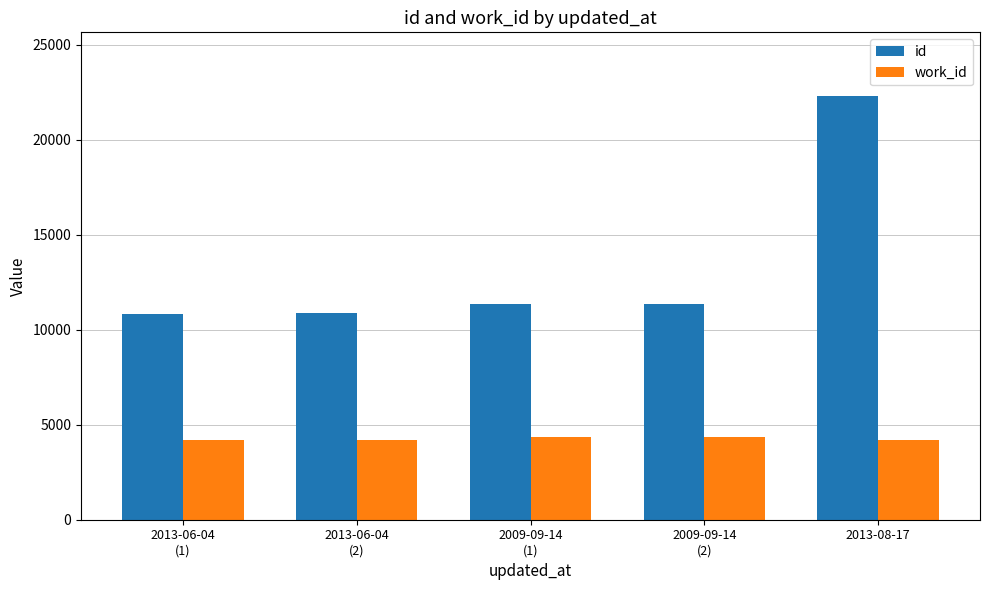

What is the label of the 5th bar from the right?

2013-06-04
(1)